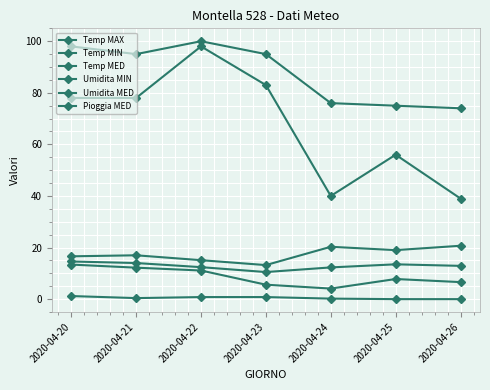

How many data points in Umidita MED are less than 95?

3